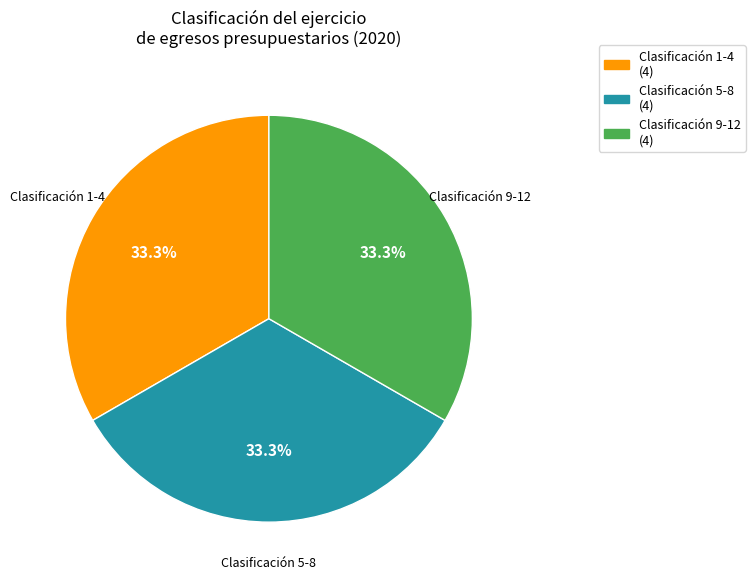

Is there any slice that represents more than half of the pie?

No